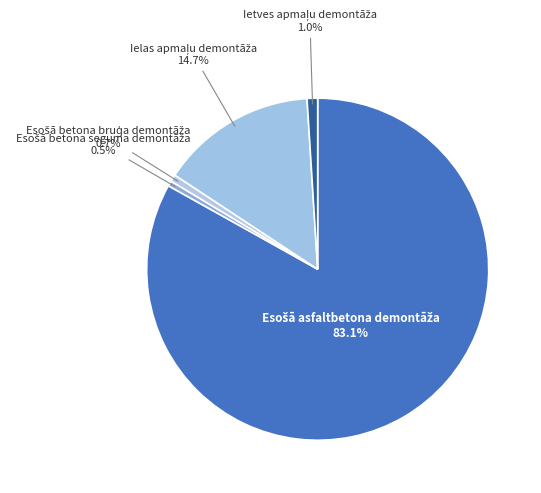

Does any single category account for the majority?

Yes